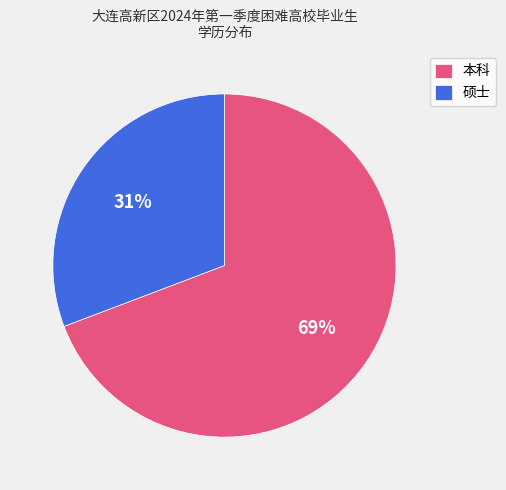

Is 硕士 the majority of the pie?

No